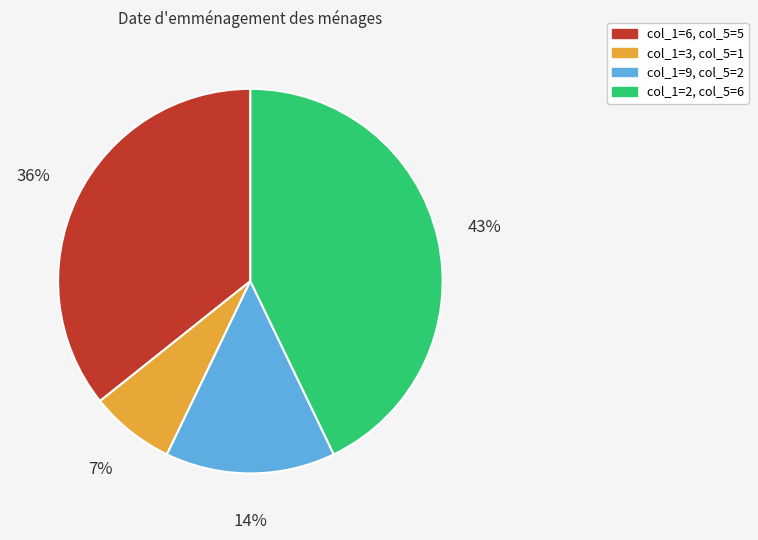

To the nearest percent, what is the average slice percentage?

25%